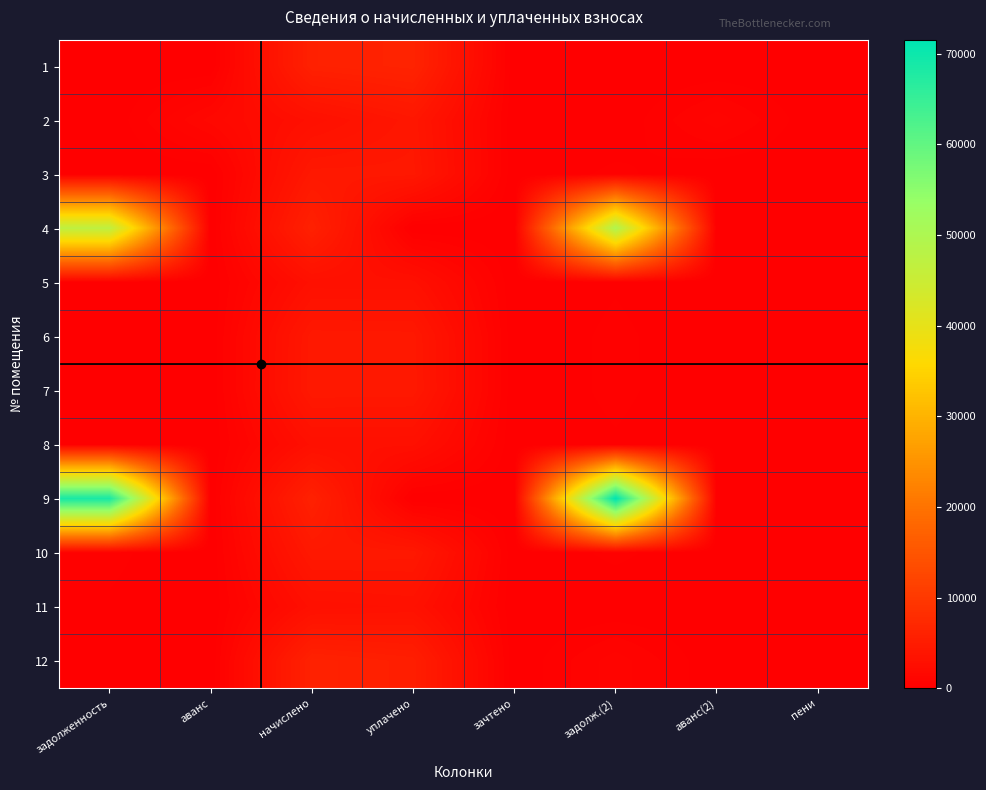

Reading right to left, what are all the values shown in this chart?

1: пени=0.0	аванс(2)=0.0	задолж.(2)=0.0	зачтено=0.0	уплачено=6279.3	начислено=5842.2	аванс=0.0	задолженность=0.0
2: пени=3.5	аванс(2)=991.1	задолж.(2)=0.0	зачтено=0.0	уплачено=4092.1	начислено=2885.2	аванс=1512.4	задолженность=0.0
3: пени=0.0	аванс(2)=0.0	задолж.(2)=361.0	зачтено=0.0	уплачено=4294.8	начислено=4331.6	аванс=0.0	задолженность=0.0
4: пени=0.0	аванс(2)=0.0	задолж.(2)=49563.8	зачтено=0.0	уплачено=0.0	начислено=5850.1	аванс=0.0	задолженность=47069.5
5: пени=0.0	аванс(2)=0.0	задолж.(2)=242.4	зачтено=0.0	уплачено=2884.3	начислено=2909.0	аванс=0.0	задолженность=242.4
6: пени=0.0	аванс(2)=0.0	задолж.(2)=362.3	зачтено=0.0	уплачено=4310.9	начислено=4347.6	аванс=0.0	задолженность=0.0
7: пени=0.0	аванс(2)=0.0	задолж.(2)=367.0	зачтено=0.0	уплачено=4366.2	начислено=4403.6	аванс=0.0	задолженность=0.0
8: пени=0.0	аванс(2)=0.0	задолж.(2)=239.7	зачтено=0.0	уплачено=2851.9	начислено=2877.1	аванс=0.0	задолженность=237.8
9: пени=0.0	аванс(2)=0.0	задолж.(2)=71553.1	зачтено=0.0	уплачено=0.0	начислено=5898.1	аванс=0.0	задолженность=68680.7
10: пени=0.0	аванс(2)=0.0	задолж.(2)=365.6	зачтено=0.0	уплачено=4350.2	начислено=4387.6	аванс=0.0	задолженность=365.6
11: пени=0.2	аванс(2)=0.0	задолж.(2)=0.0	зачтено=0.0	уплачено=3118.2	начислено=2901.1	аванс=0.0	задолженность=241.8
12: пени=0.3	аванс(2)=0.0	задолж.(2)=1001.7	зачтено=0.0	уплачено=5457.3	начислено=6010.0	аванс=0.0	задолженность=0.0